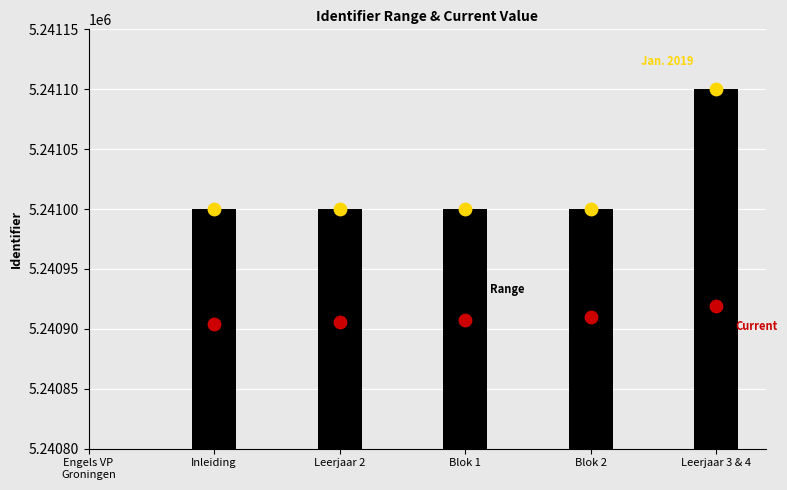

Approximately how many times larger is the value at Blok 2 compared to Leerjaar 3 & 4?

1.0